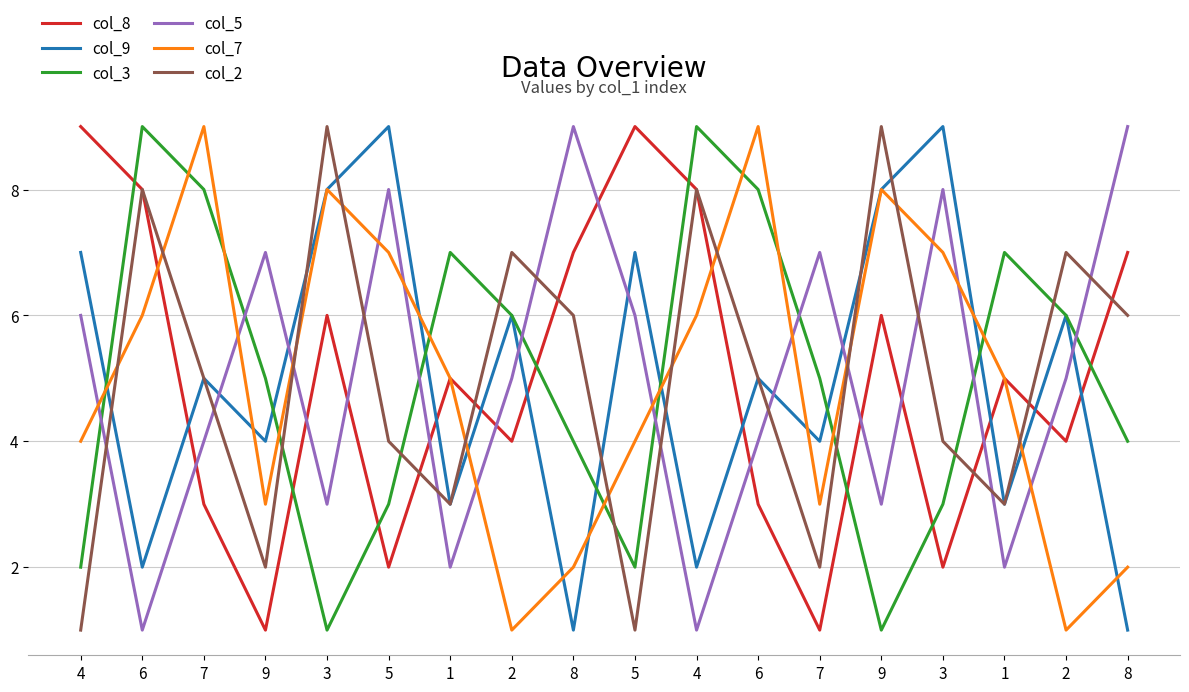

True or false: col_5 has more than 0 interior local peaks.

True